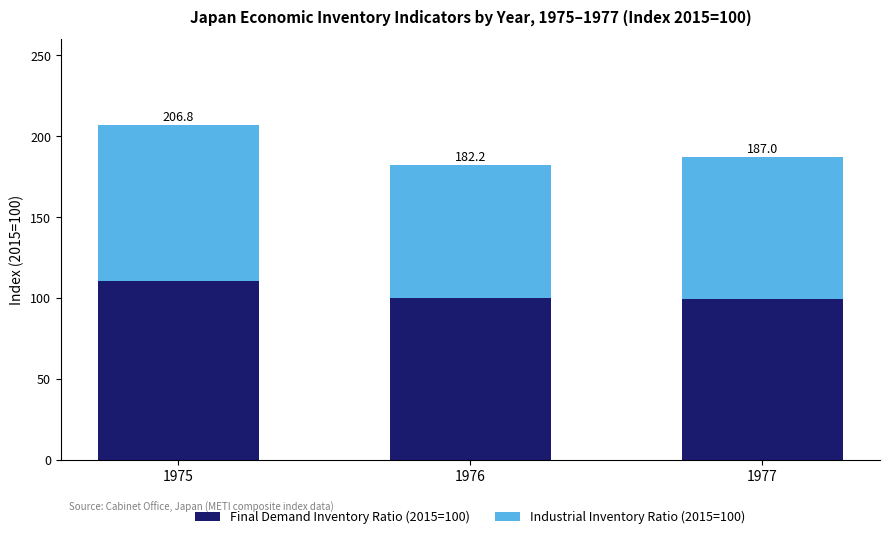

Is it true that Final Demand Inventory Ratio (2015=100) equals 72.2 at 1975?

False